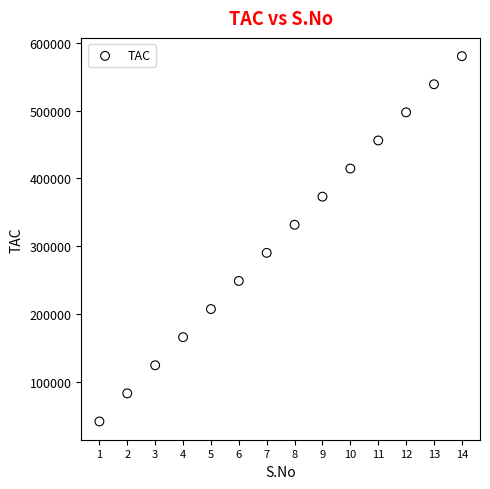

What is the range of Y values (max minus min)?

538785